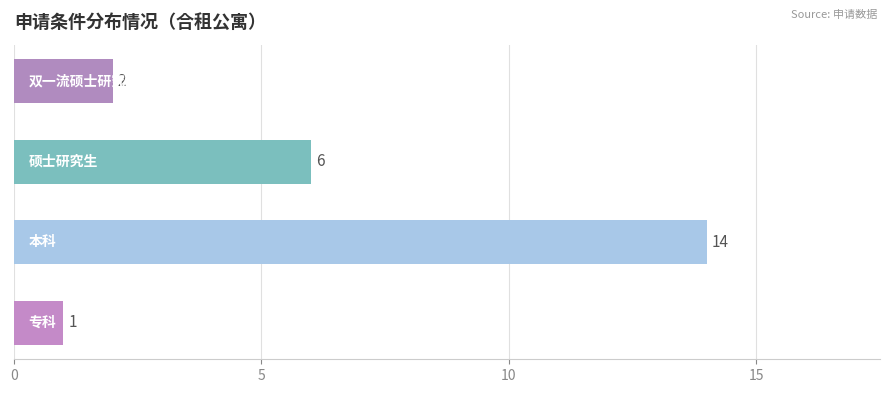

Reading bottom to top, transcribe all the data shown in this chart.

1	14	6	2